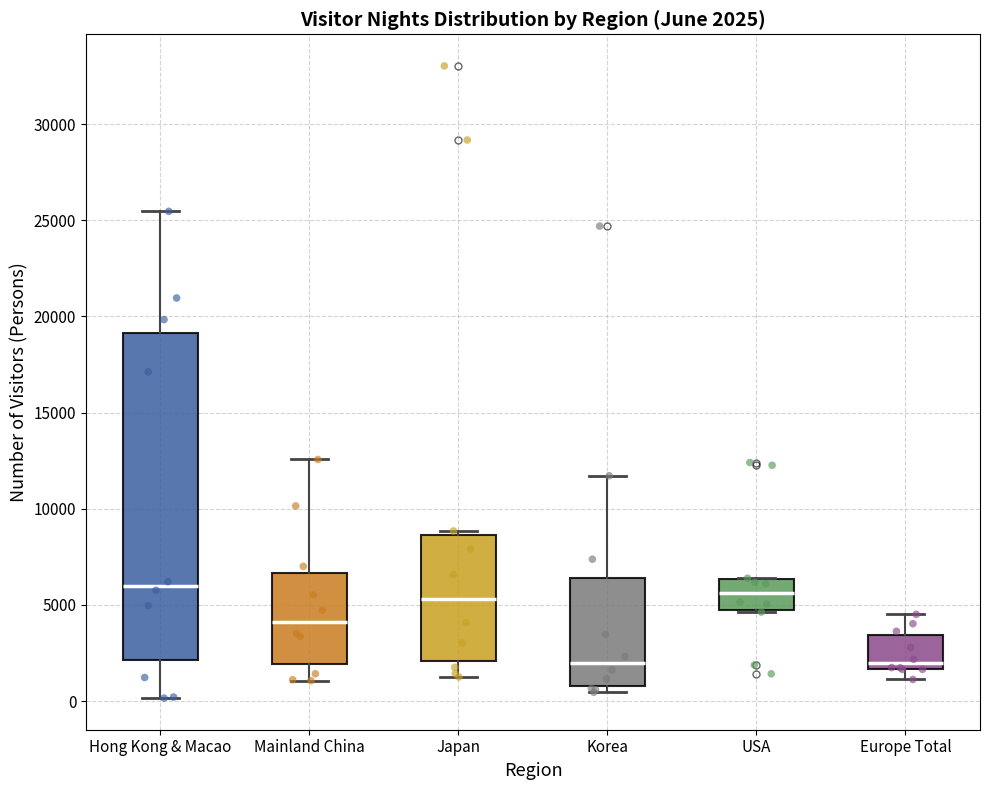

Comparing the boxes themselves (not the whiskers), which one is the tallest?

Hong Kong & Macao